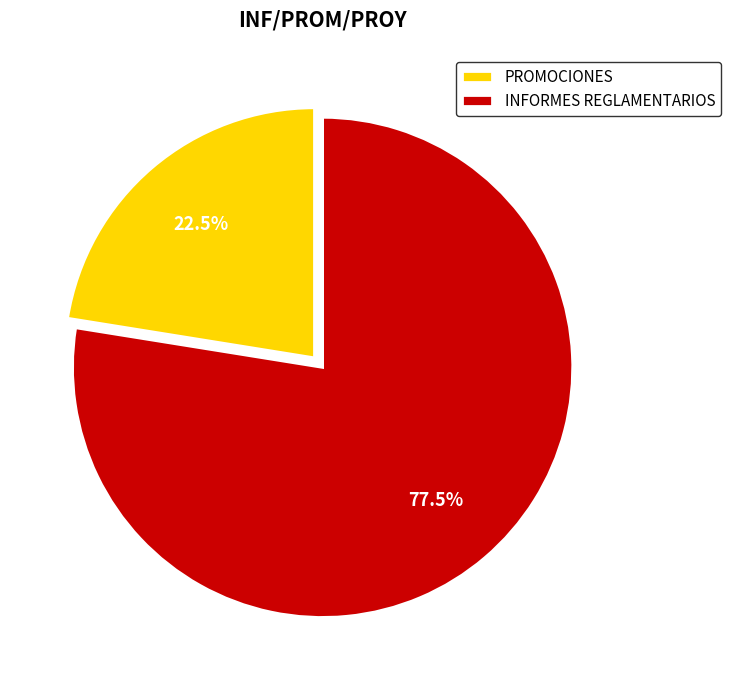

How many slices are in this pie chart?

2